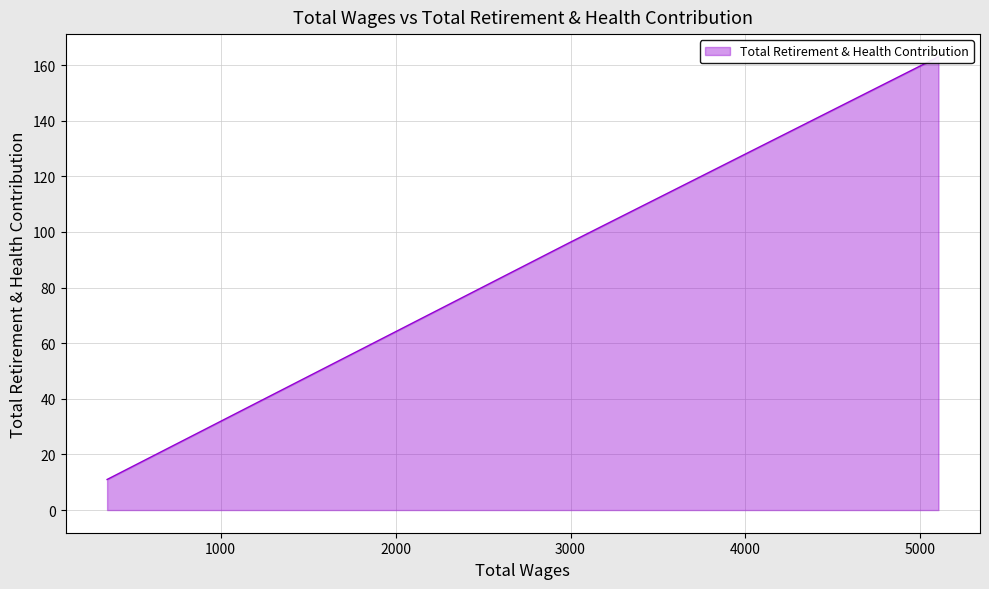

Approximately how many times larger is the value at 2989.0 compared to 5103.0?

0.6